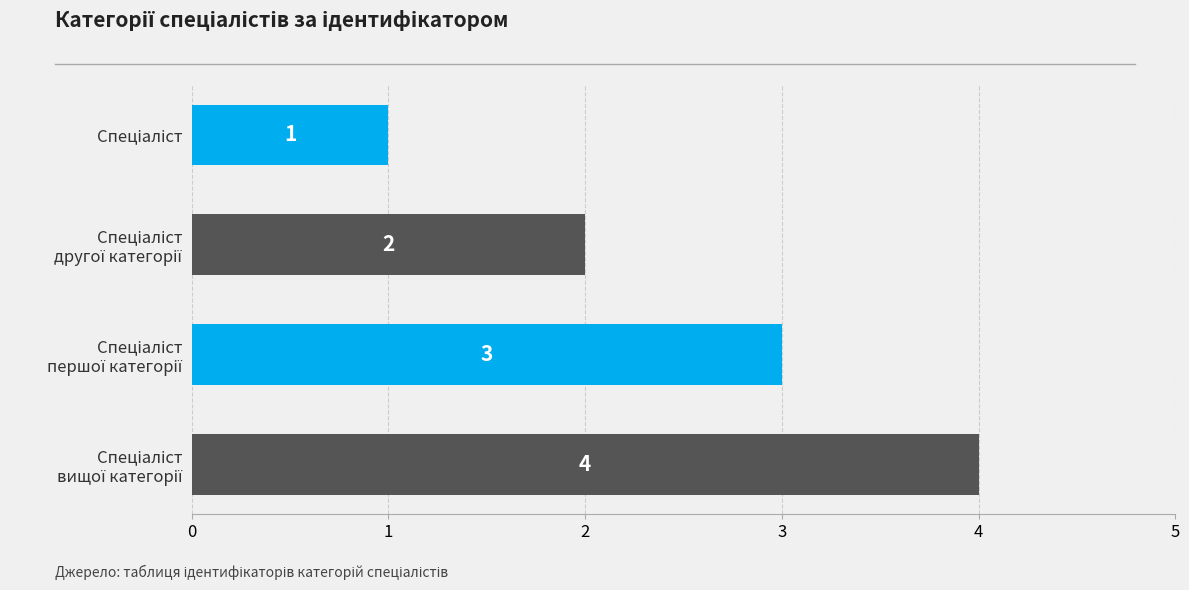

What is the greatest value displayed?

4